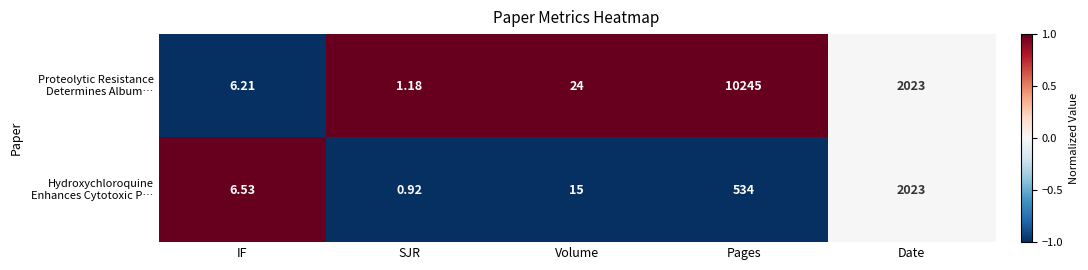

Count the number of categories in the chart.

5